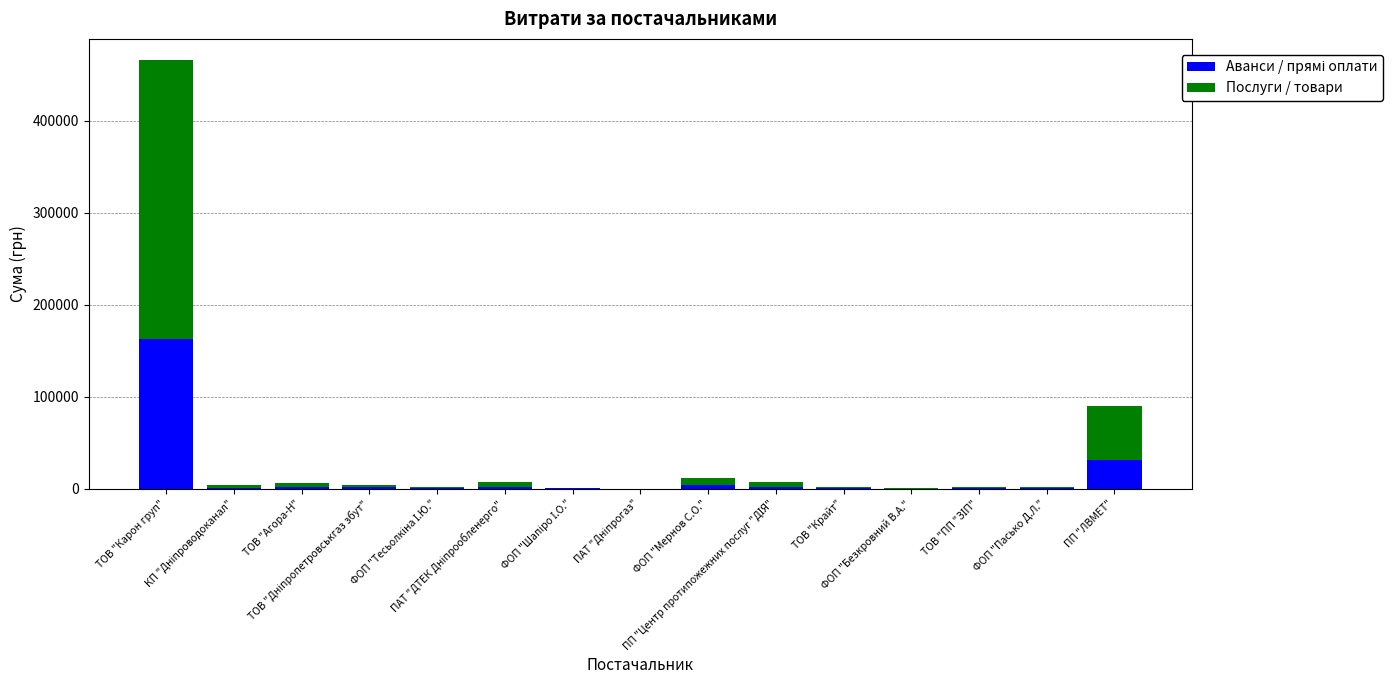

True or false: Послуги / товари has a value of 2348.2 at КП "Дніпроводоканал".

True